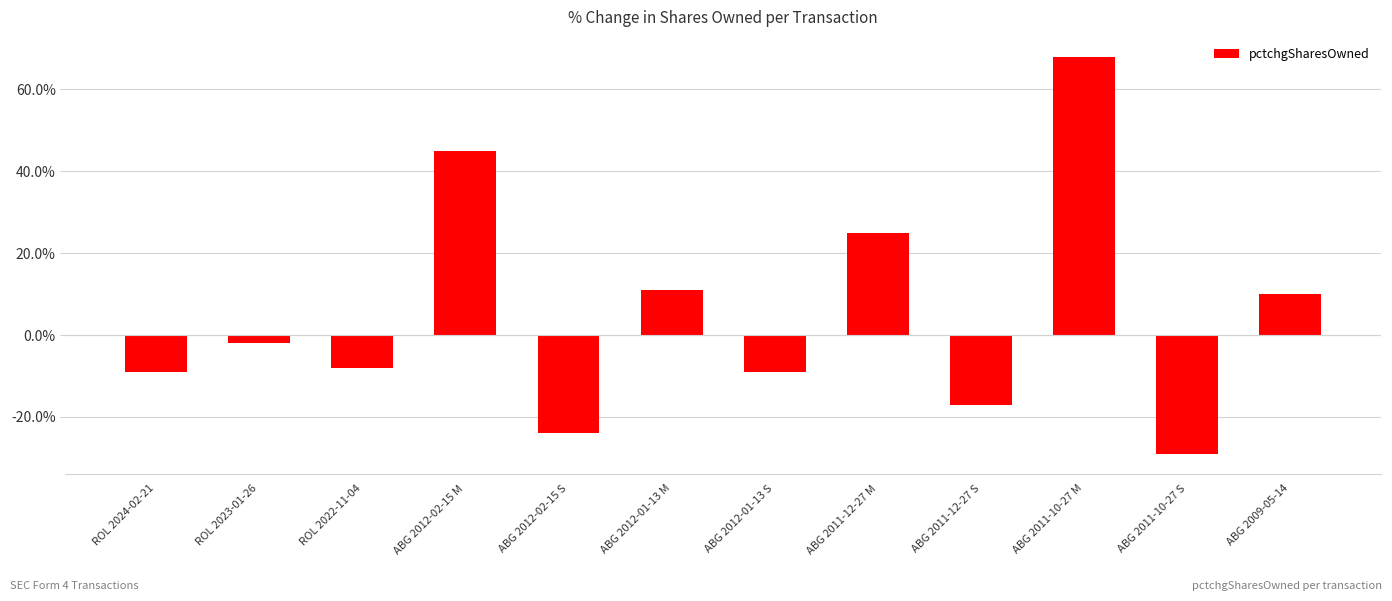

Reading left to right, transcribe all the data shown in this chart.

ROL 2024-02-21=-9	ROL 2023-01-26=-2	ROL 2022-11-04=-8	ABG 2012-02-15 M=45	ABG 2012-02-15 S=-24	ABG 2012-01-13 M=11	ABG 2012-01-13 S=-9	ABG 2011-12-27 M=25	ABG 2011-12-27 S=-17	ABG 2011-10-27 M=68	ABG 2011-10-27 S=-29	ABG 2009-05-14=10